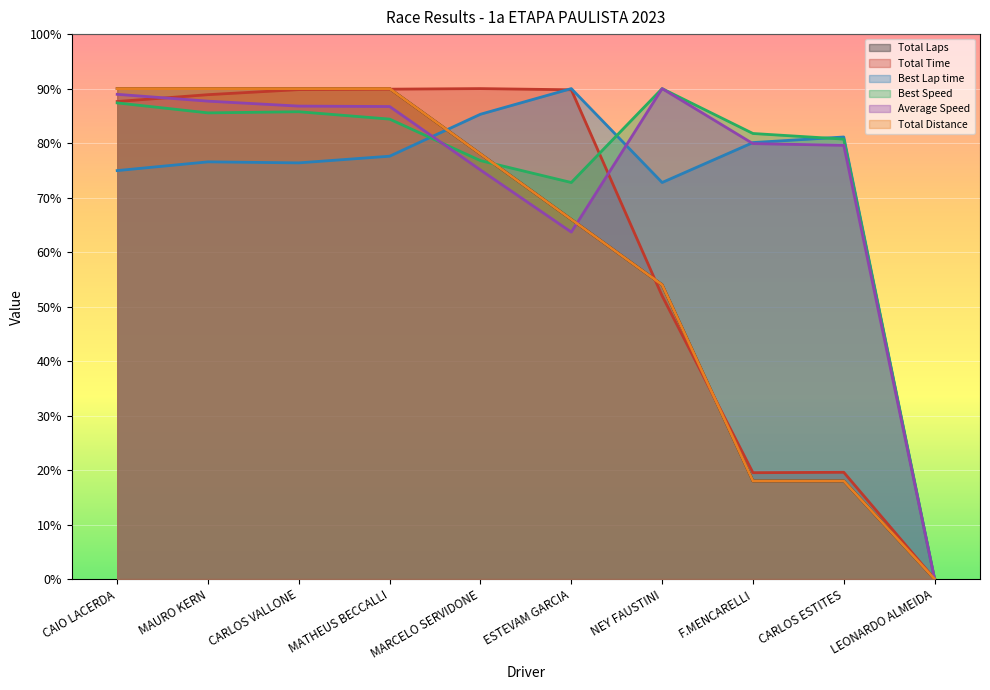

Between which two adjacent categories do Average Speed and Best Speed first intersect?

MATHEUS BECCALLI and MARCELO SERVIDONE